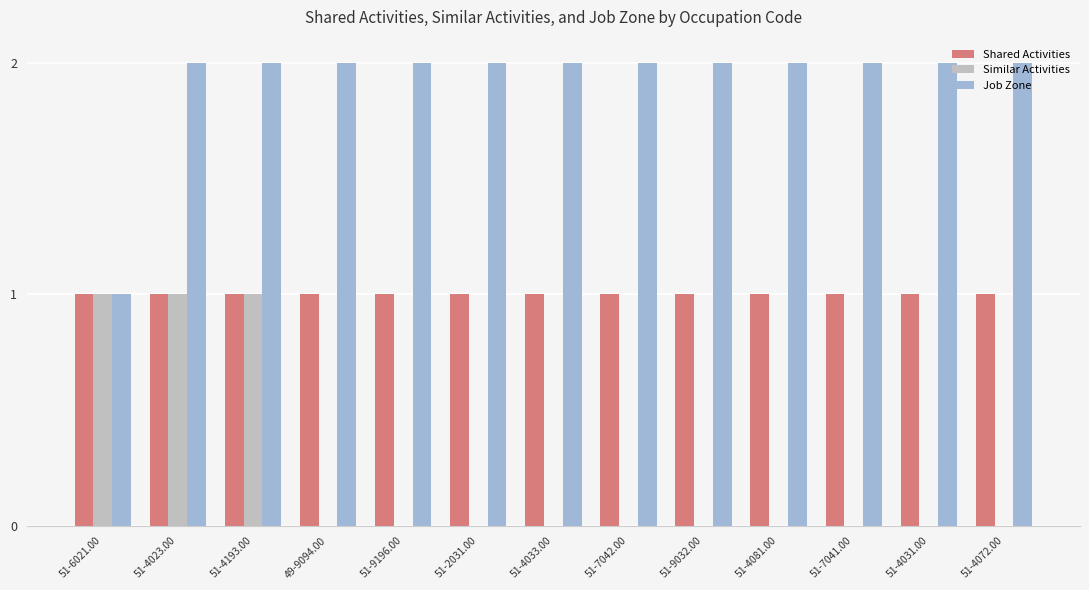

Which series has the largest total across all categories?

Job Zone